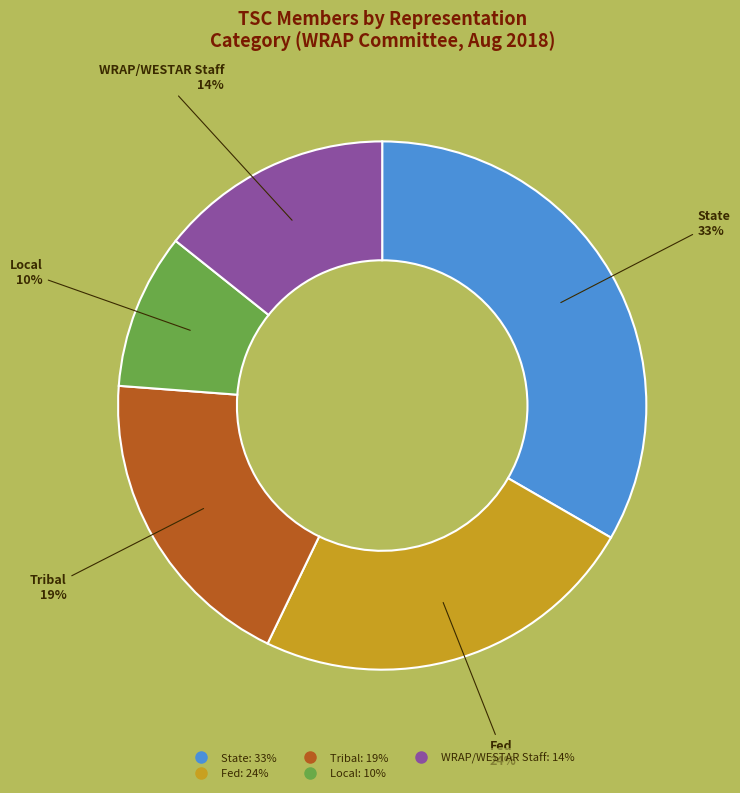

To the nearest percent, what is the average slice percentage?

20%